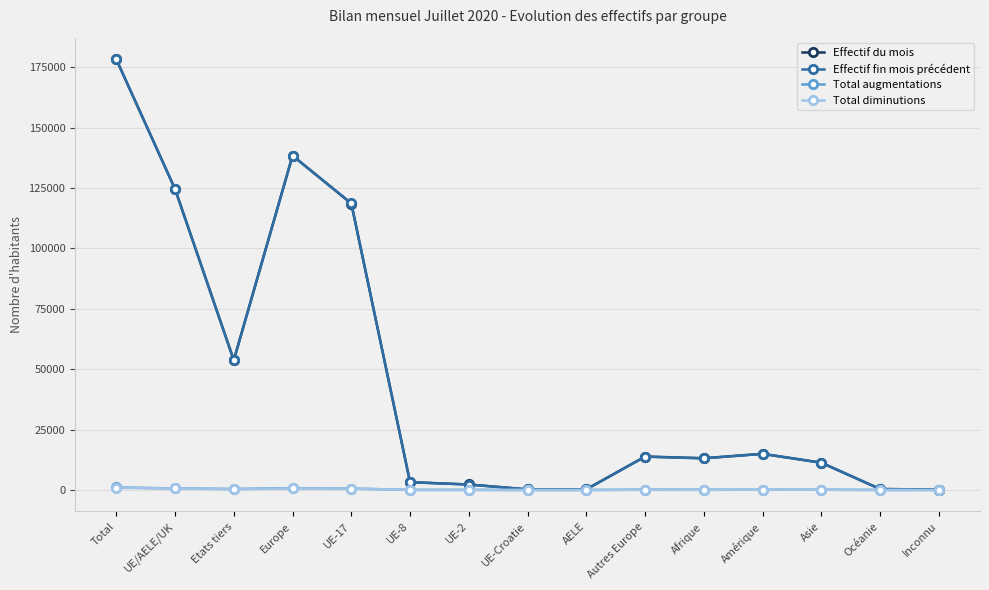

Count the number of data series in this chart.

4